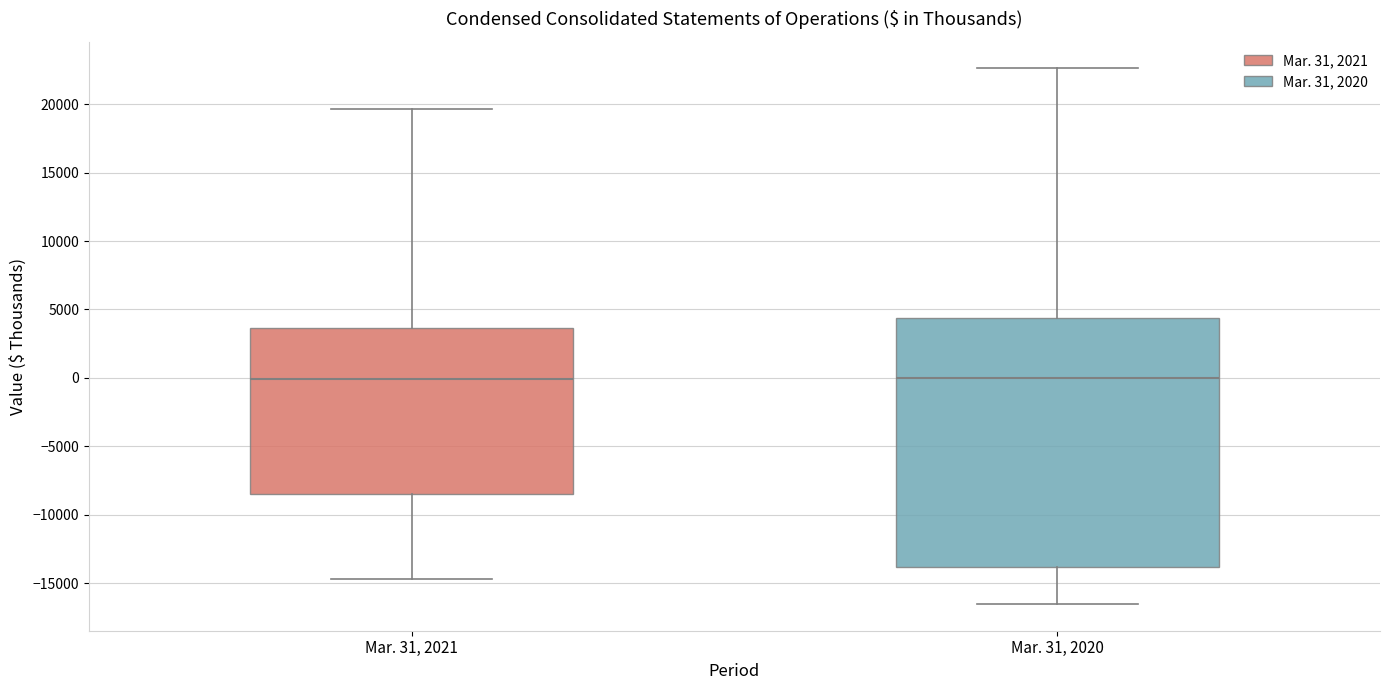

Reading left to right, transcribe this box plot: for each box, give where its median line is, the range the box spans, and where its two whiskers end, as read against the y-axis. The values are not printed on the chart, so give them approximately, as read against the axis.

Mar. 31, 2021: median 0, box -8500 to 3500, whiskers -14500 to 19500
Mar. 31, 2020: median 0, box -14000 to 4500, whiskers -16500 to 22500